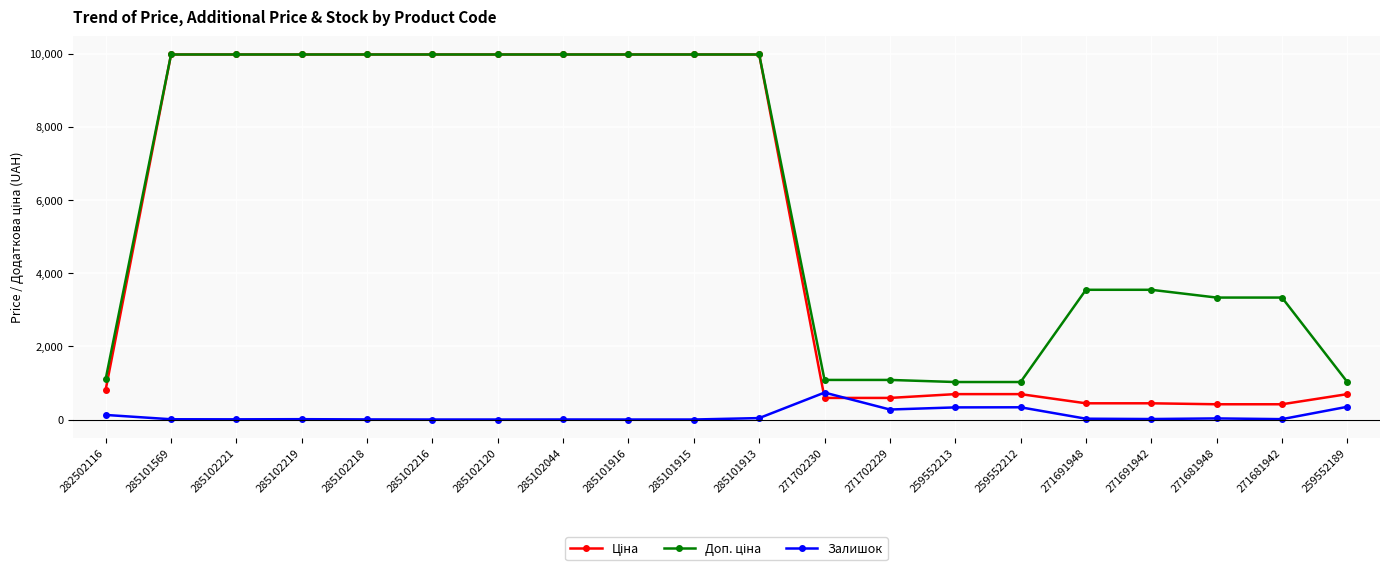

At how many categories does at least one series exceed 7417?

10